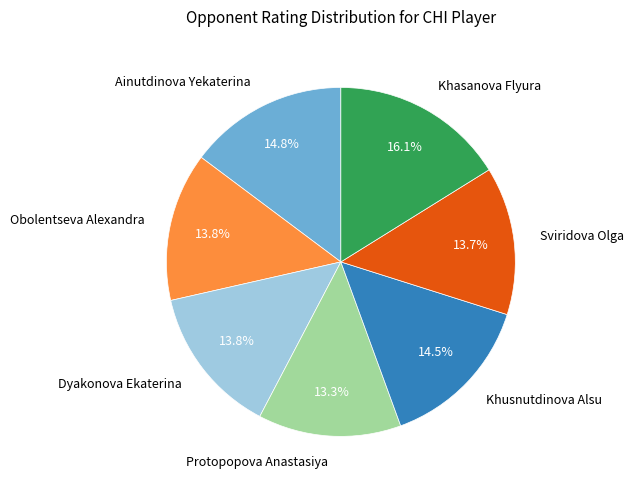

How many segments does this pie chart have?

7